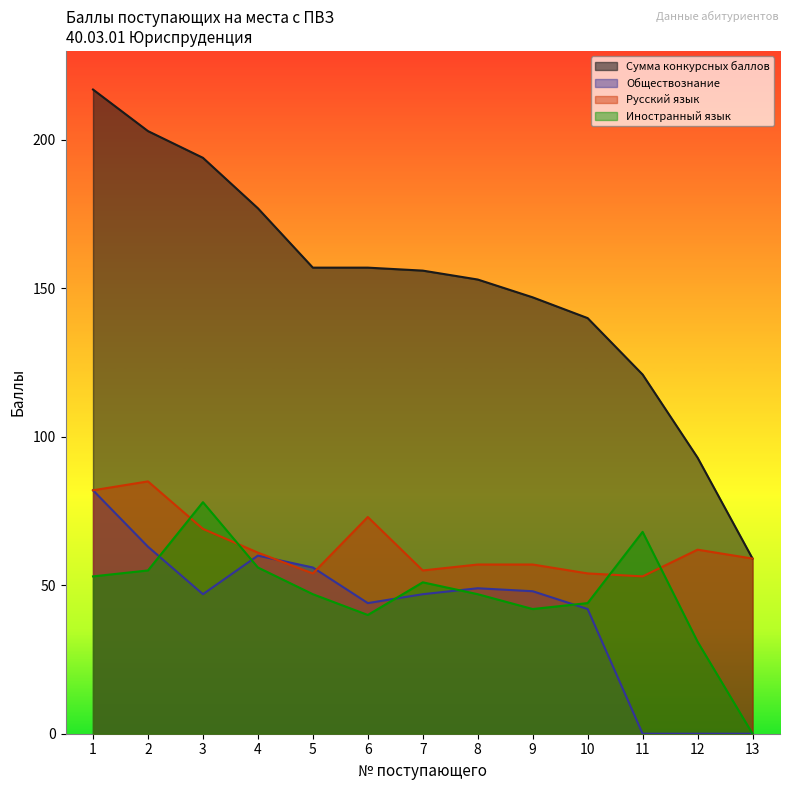

Reading left to right, what are all the values shown in this chart?

Сумма конкурсных баллов: 217	203	194	177	157	157	156	153	147	140	121	93	59
Обществознание: 82	63	47	60	56	44	47	49	48	42	0	0	0
Русский язык: 82	85	69	61	54	73	55	57	57	54	53	62	59
Иностранный язык: 53	55	78	56	47	40	51	47	42	44	68	31	0